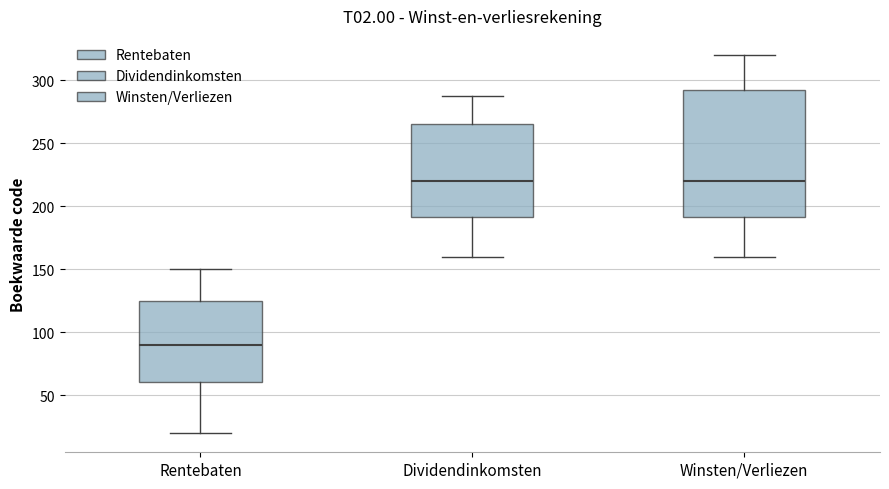

Reading left to right, transcribe this box plot: for each box, give where its median line is, the range the box spans, and where its two whiskers end, as read against the y-axis. The values are not printed on the chart, so give them approximately, as read against the axis.

Rentebaten: median 90, box 60 to 125, whiskers 20 to 150
Dividendinkomsten: median 220, box 190 to 265, whiskers 160 to 285
Winsten/Verliezen: median 220, box 190 to 295, whiskers 160 to 320